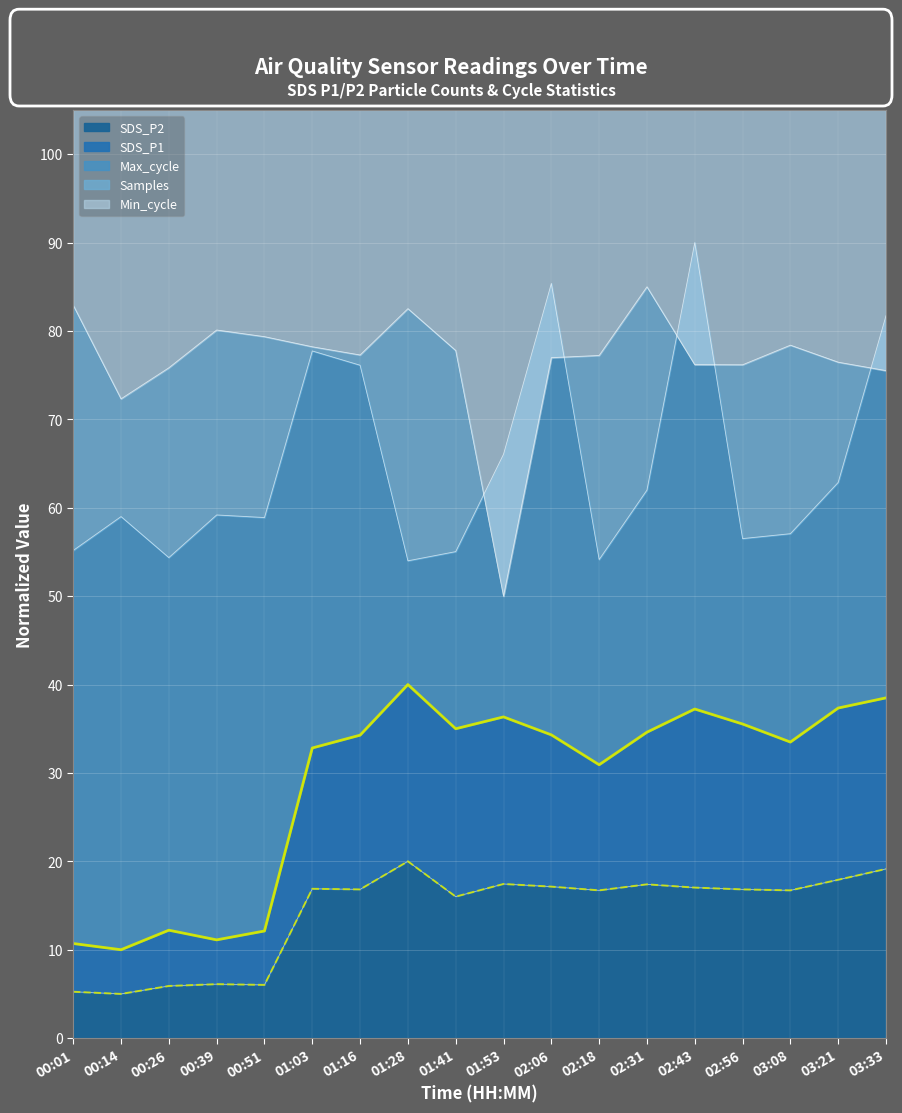

Is the value of Max_cycle at 01:41 greater than the value of SDS_P2 at 02:56?

Yes